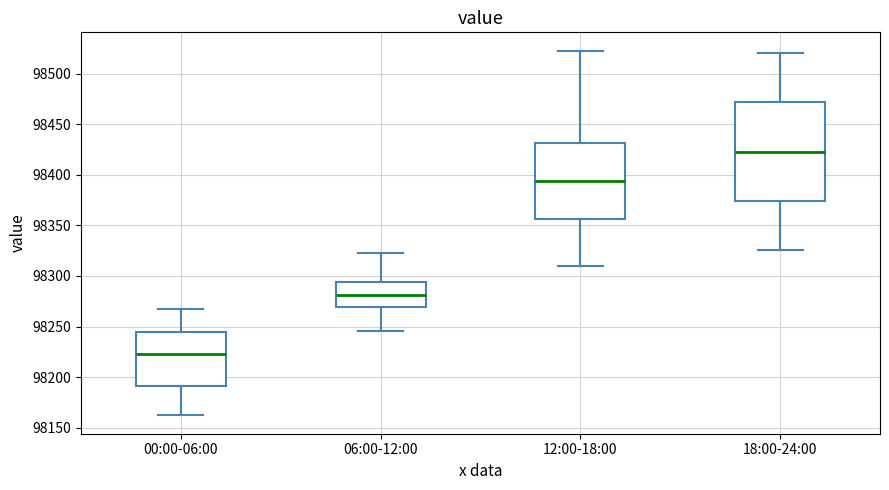

Reading left to right, transcribe this box plot: for each box, give where its median line is, the range the box spans, and where its two whiskers end, as read against the y-axis. The values are not printed on the chart, so give them approximately, as read against the axis.

00:00-06:00: median 98225, box 98190 to 98245, whiskers 98160 to 98270
06:00-12:00: median 98280, box 98270 to 98295, whiskers 98245 to 98320
12:00-18:00: median 98395, box 98355 to 98430, whiskers 98310 to 98525
18:00-24:00: median 98425, box 98375 to 98470, whiskers 98325 to 98520